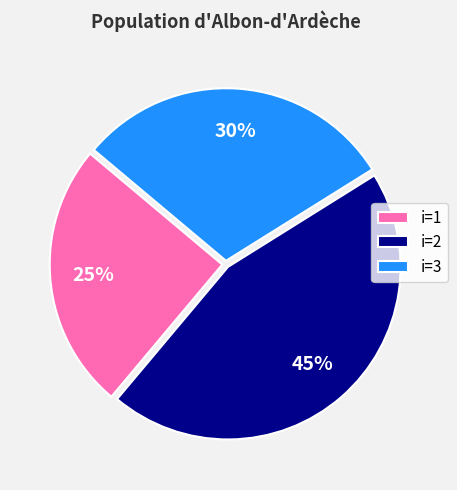

Is the sum of i=3 and i=2 greater than half?

Yes